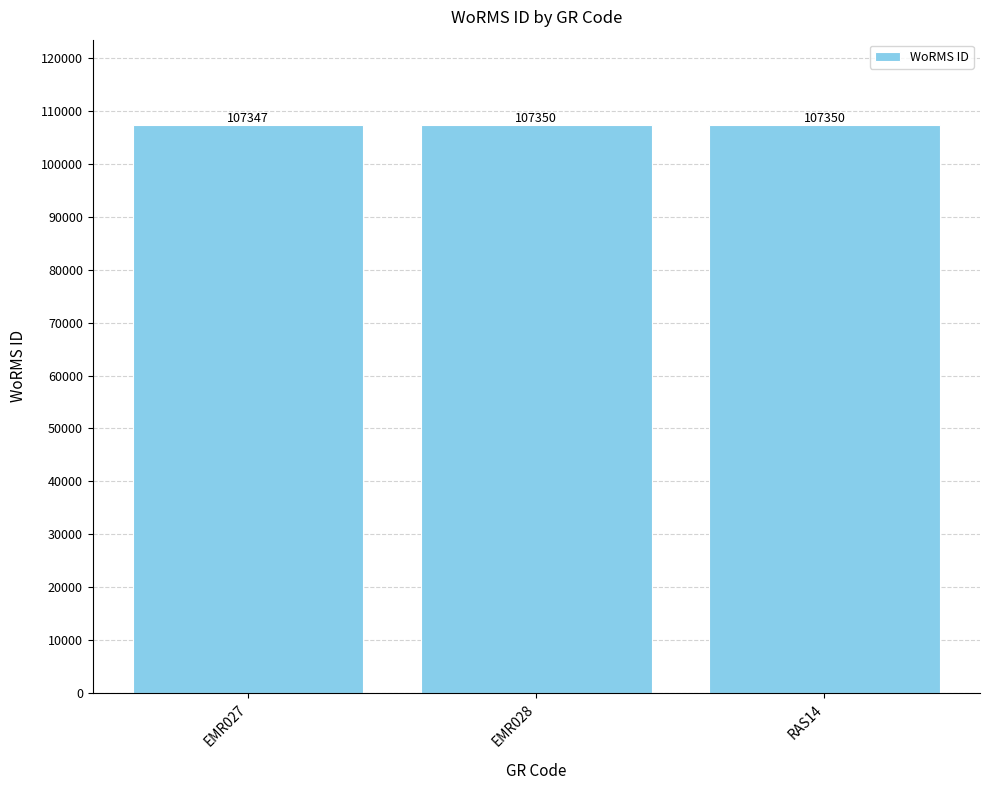

What position from the left is RAS14?

3